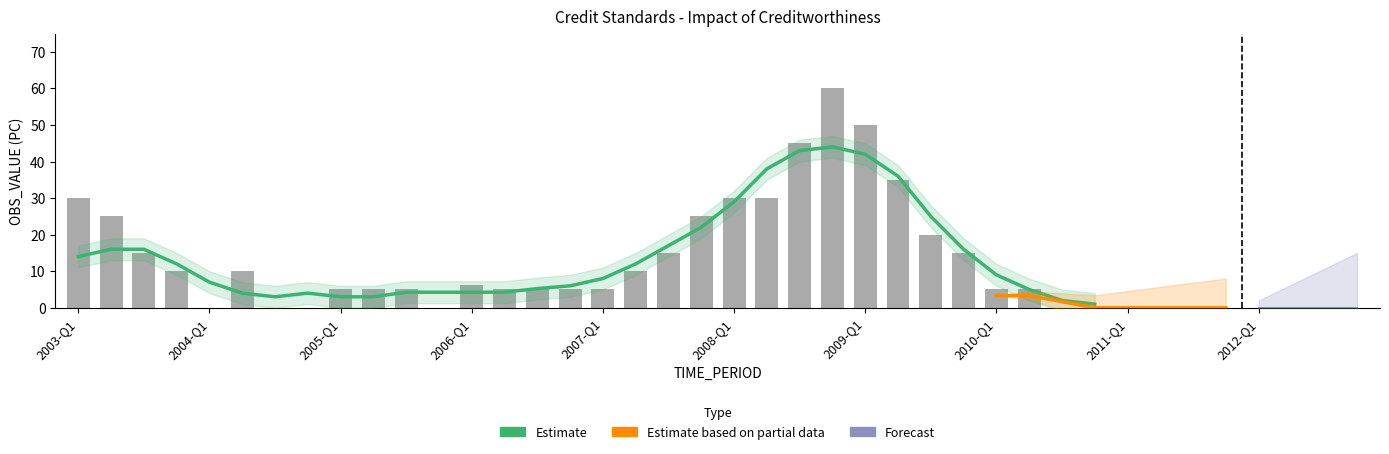

Does the chart contain stacked bars?

No